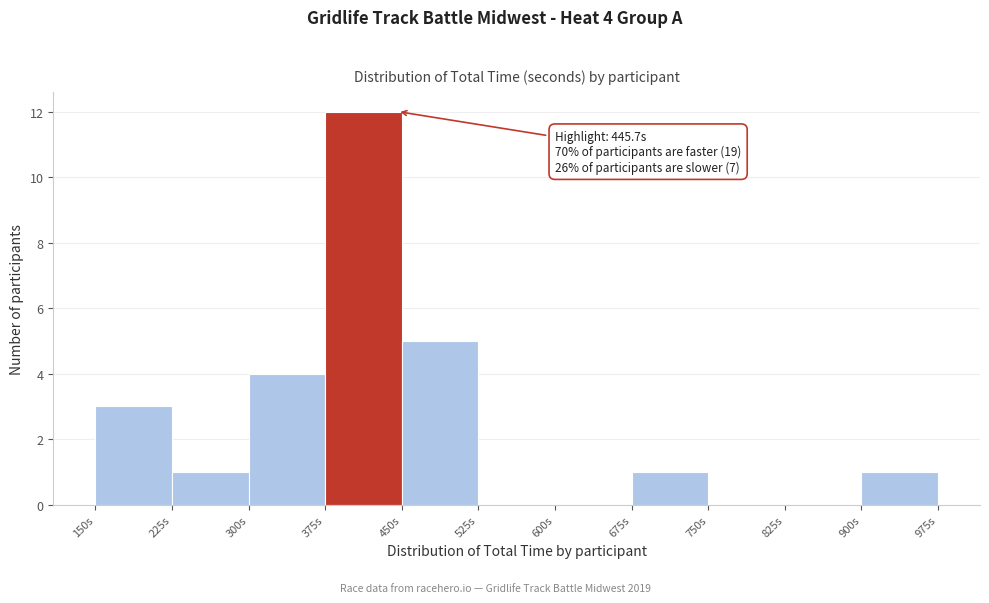

Over which range of the x-axis is the bar tallest?

375 to 450